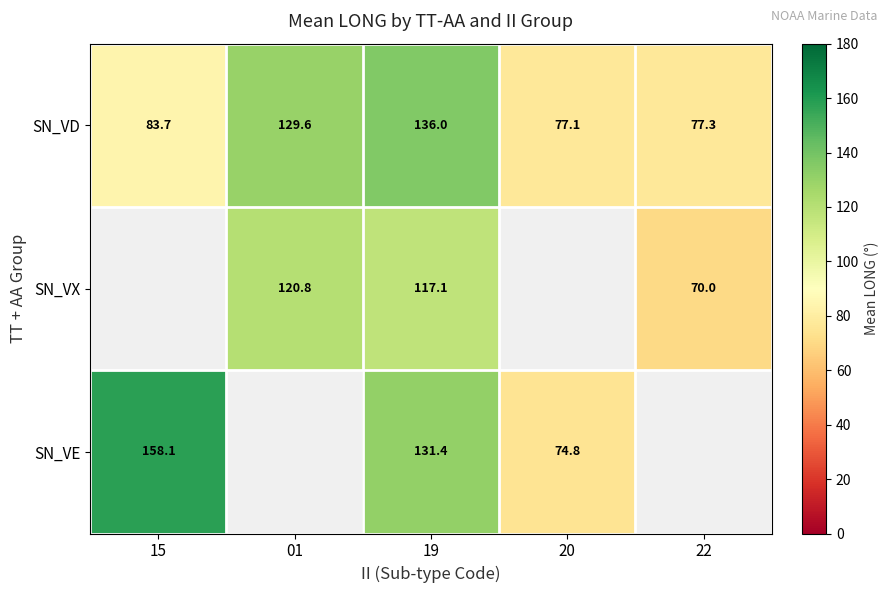

Where is SN_VD nearest to the value 106?

15